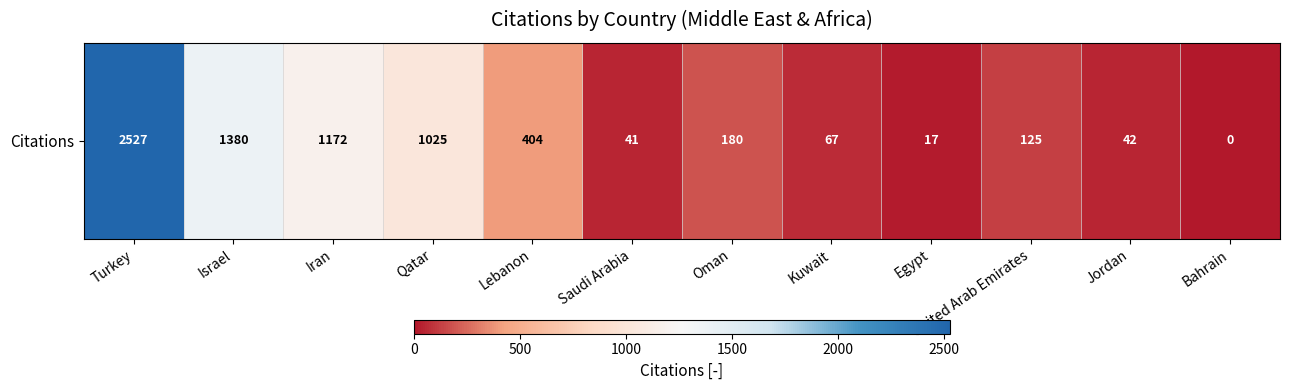

Reading left to right, extract all data points from this chart.

Turkey=2527	Israel=1380	Iran=1172	Qatar=1025	Lebanon=404	Saudi Arabia=41	Oman=180	Kuwait=67	Egypt=17	United Arab Emirates=125	Jordan=42	Bahrain=0